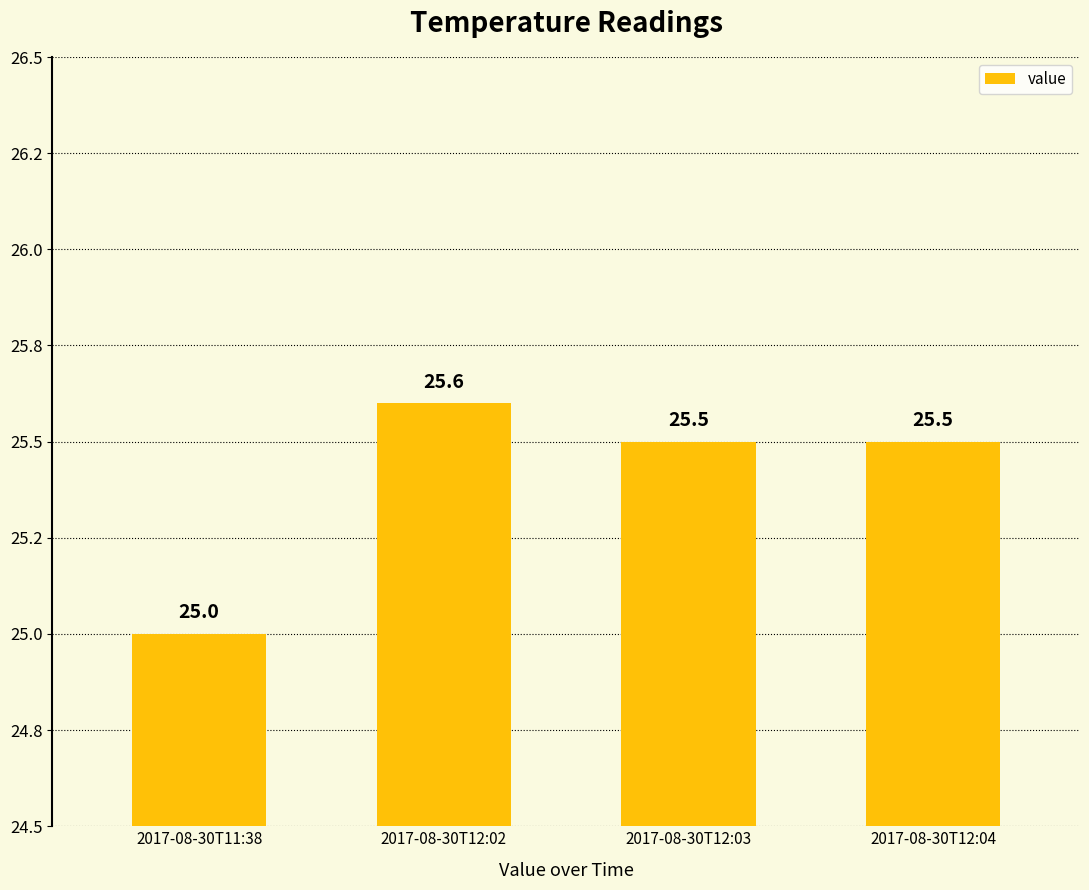

Are the bars horizontal?

No